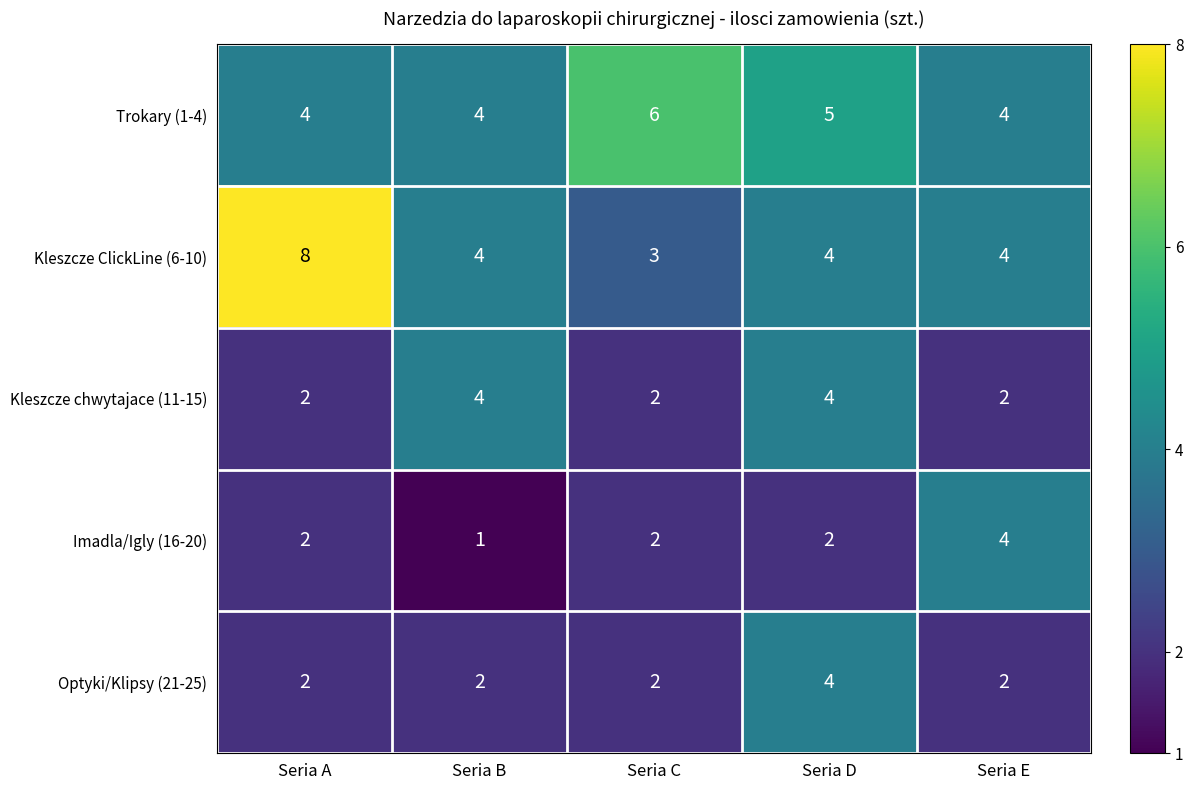

Which category has the lowest value across all series?

Seria B